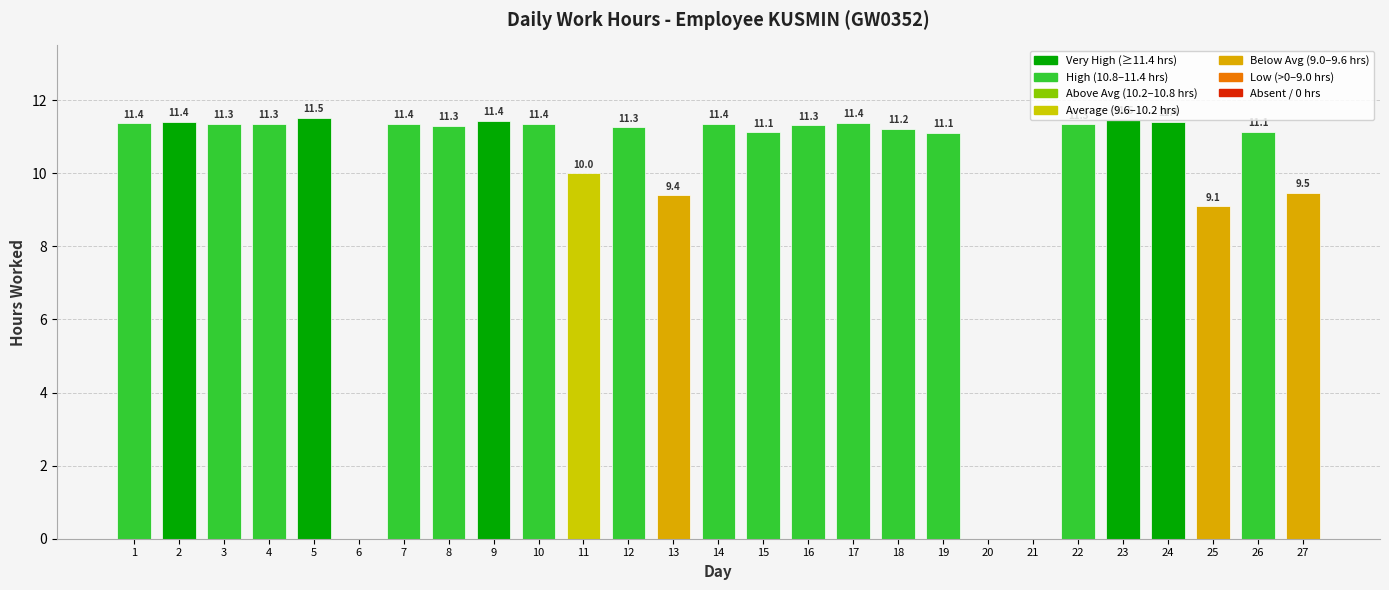

The chart shows a value of 9.1 at 25. True or false?

True